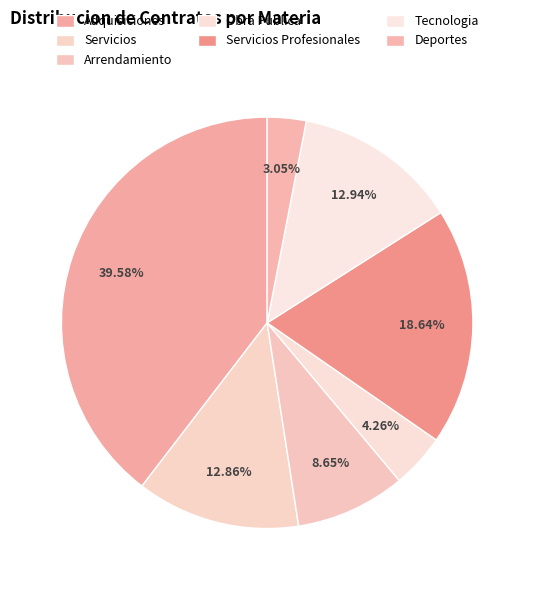

The Arrendamiento slice represents 9% of the pie. True or false?

True